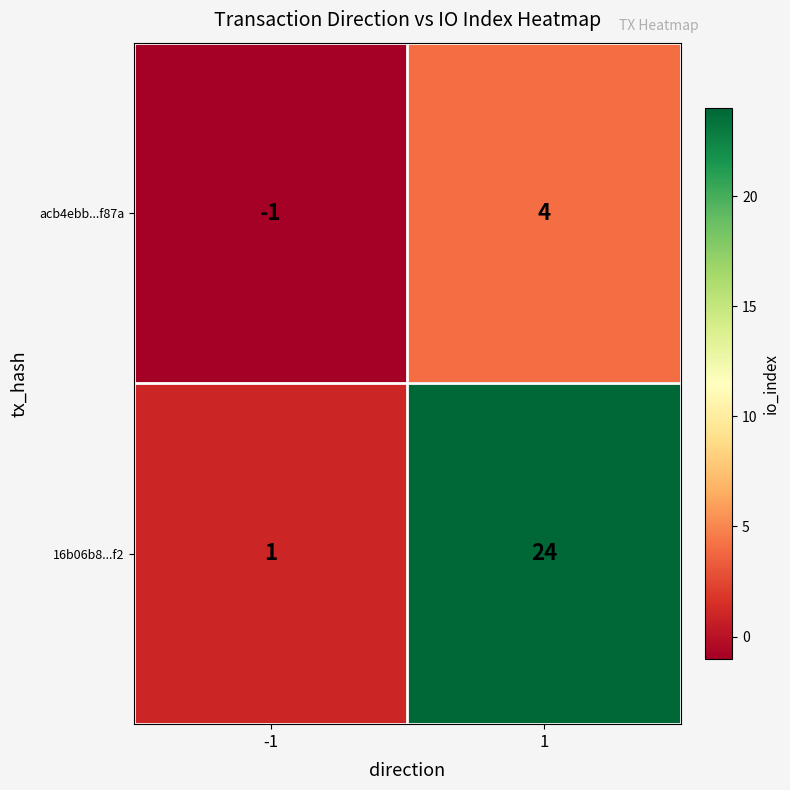

At how many categories does at least one series exceed 7?

1